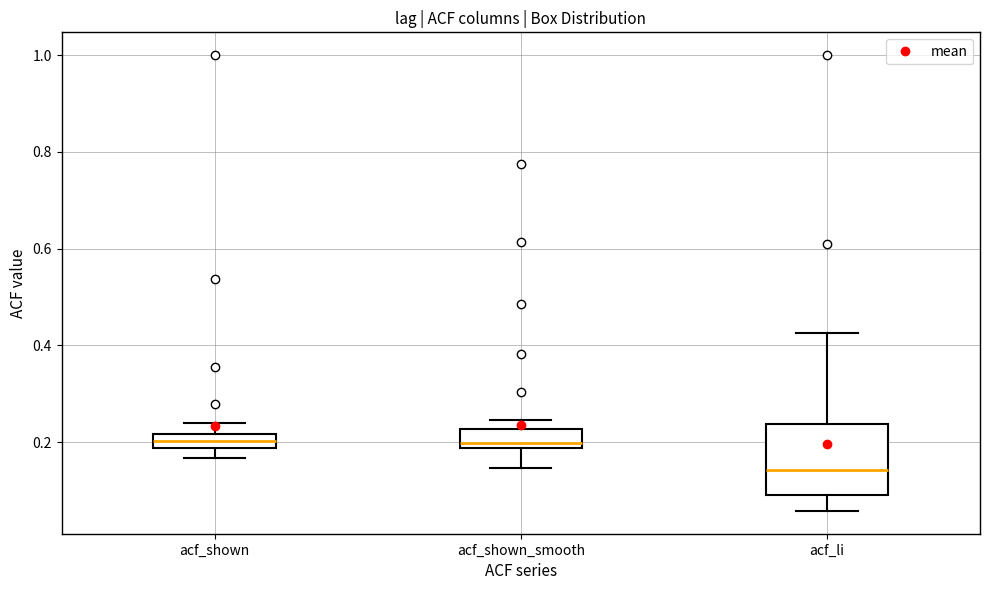

Where does the upper whisker of the box for acf_li end on the y-axis? The values are not printed on the chart, so give them approximately, as read against the axis.

0.42